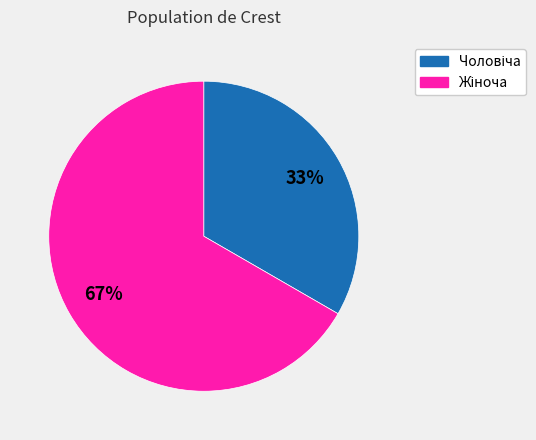

Is there a majority slice in this chart?

Yes